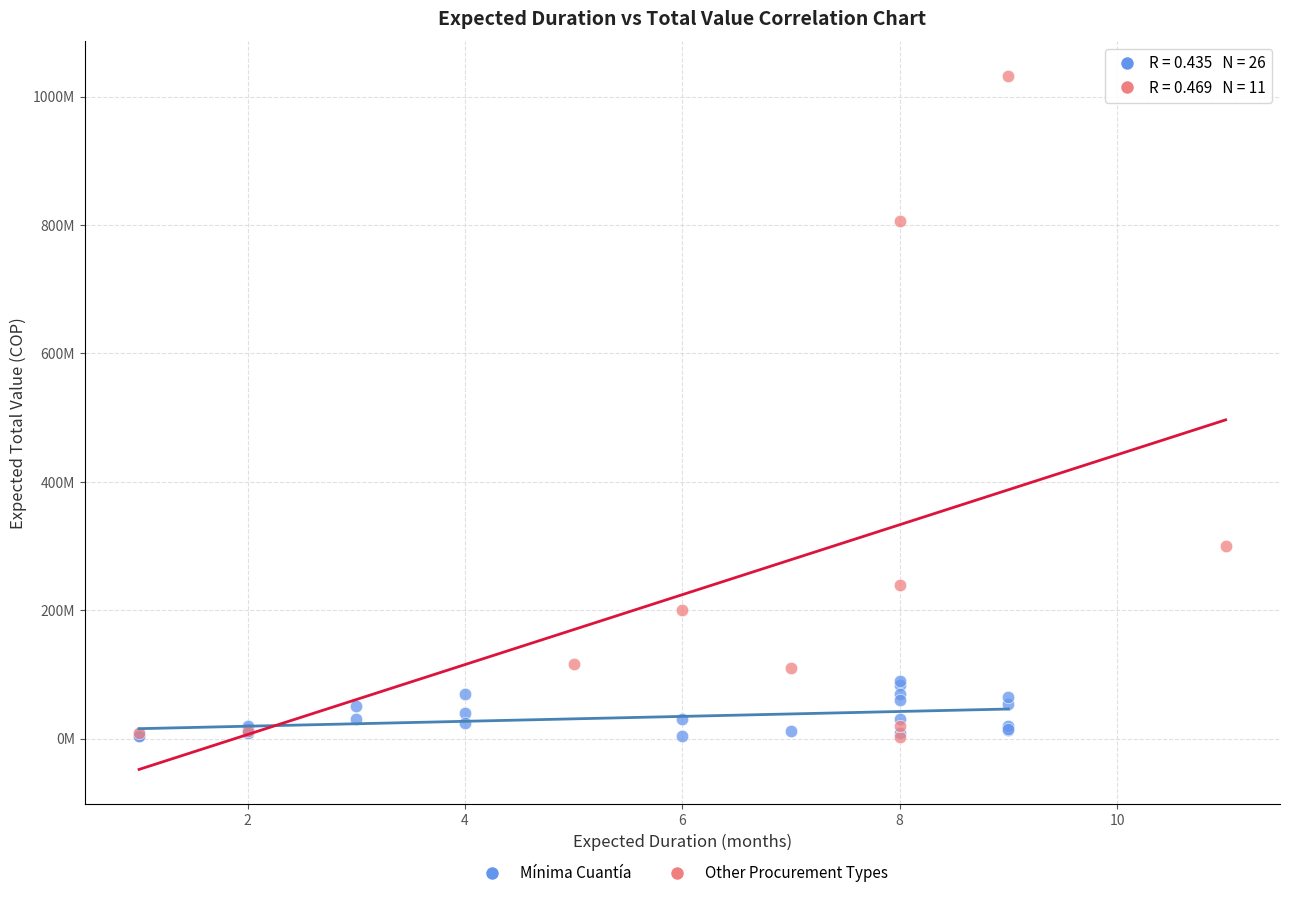

What are all the series names shown in the legend?

Mínima Cuantía, Other Procurement Types